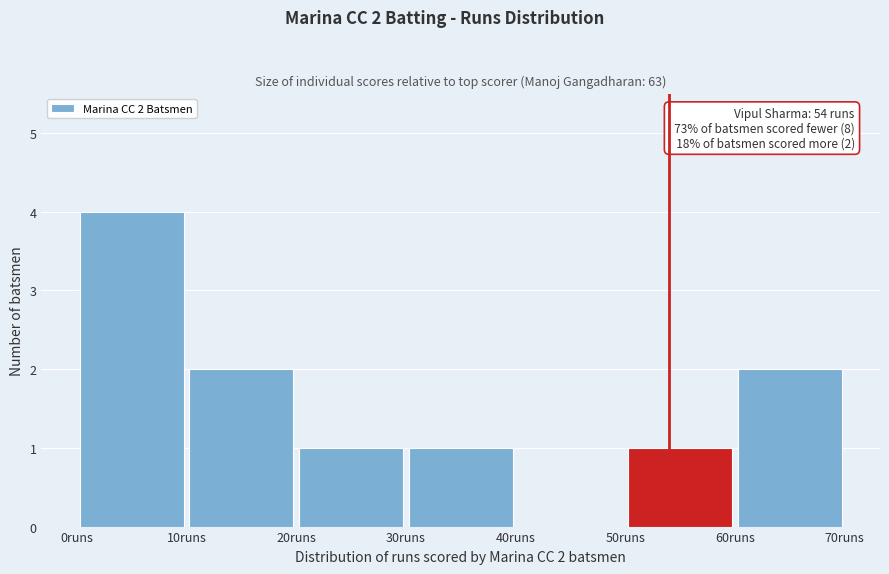

Which range on the x-axis has the tallest bar?

0 to 10